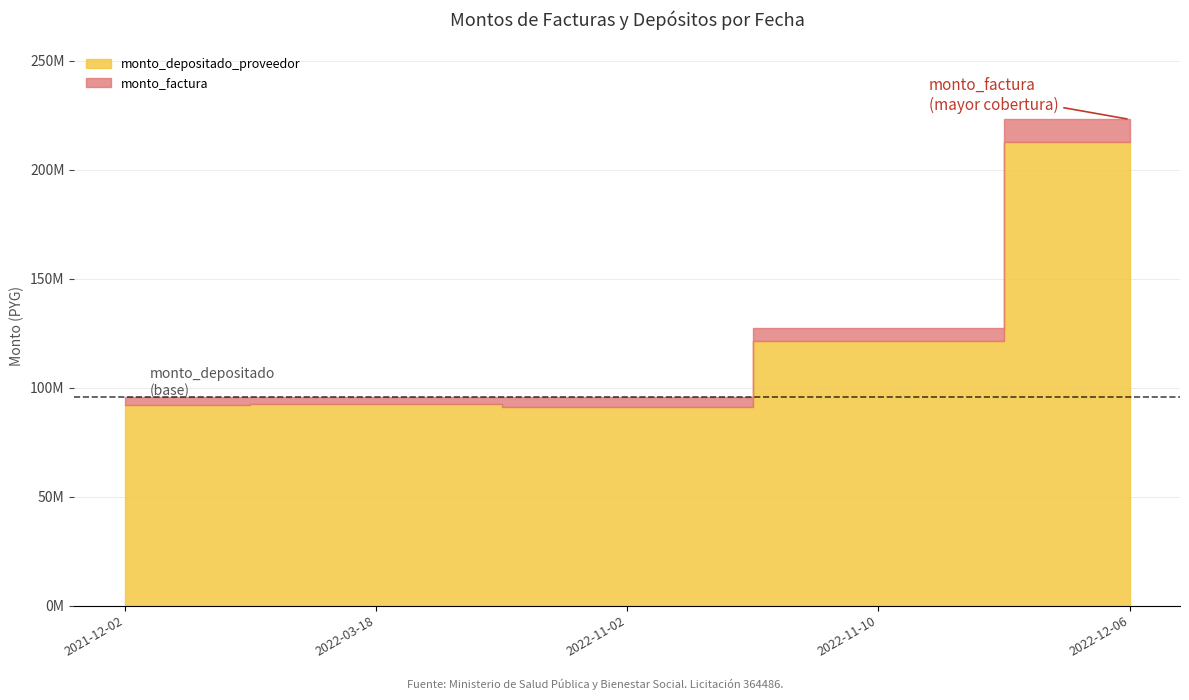

Count the number of data series in this chart.

2